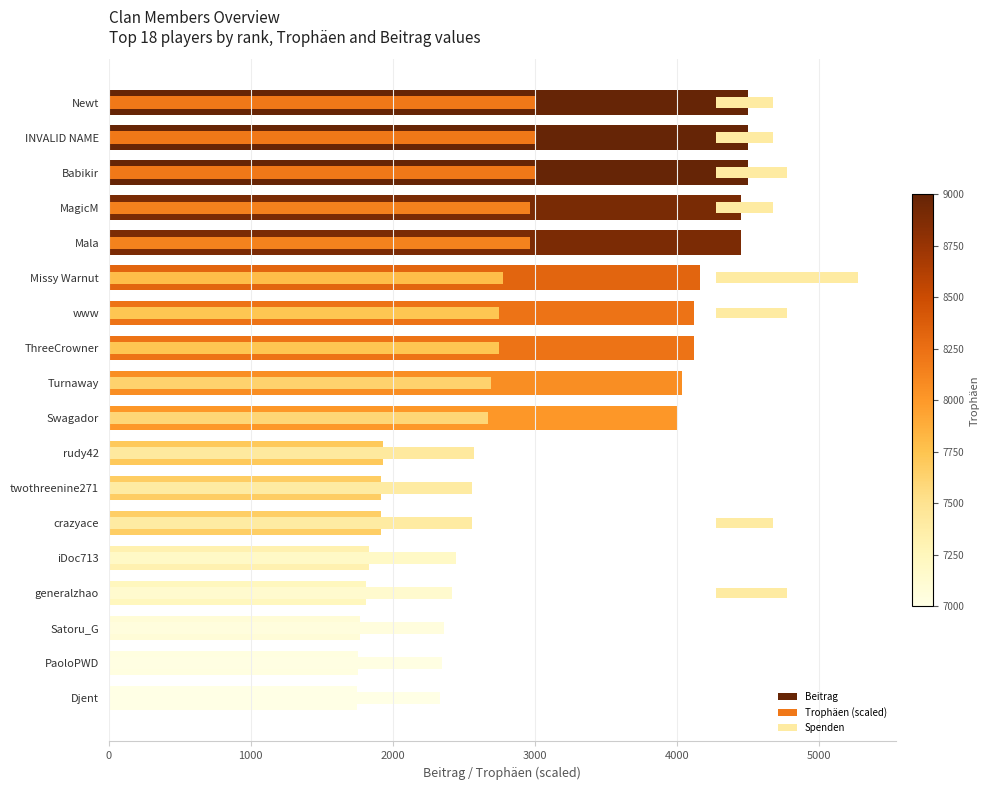

What is the minimum value shown in the chart?

1750.0